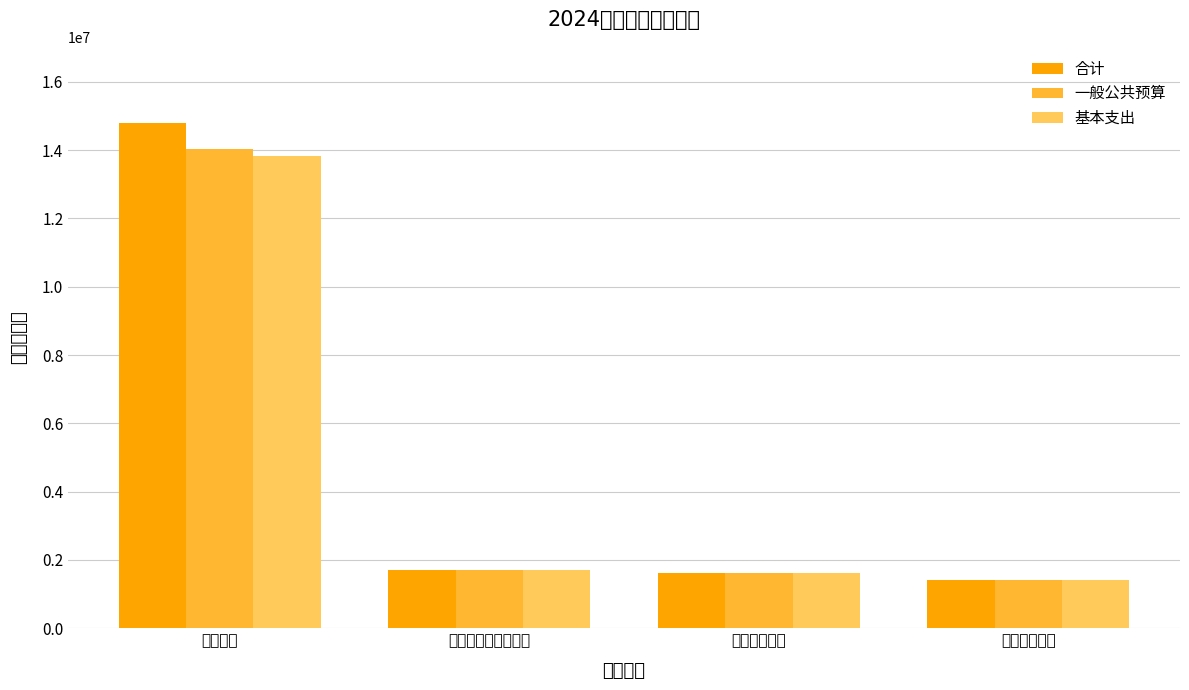

How many data points does each series have?

4